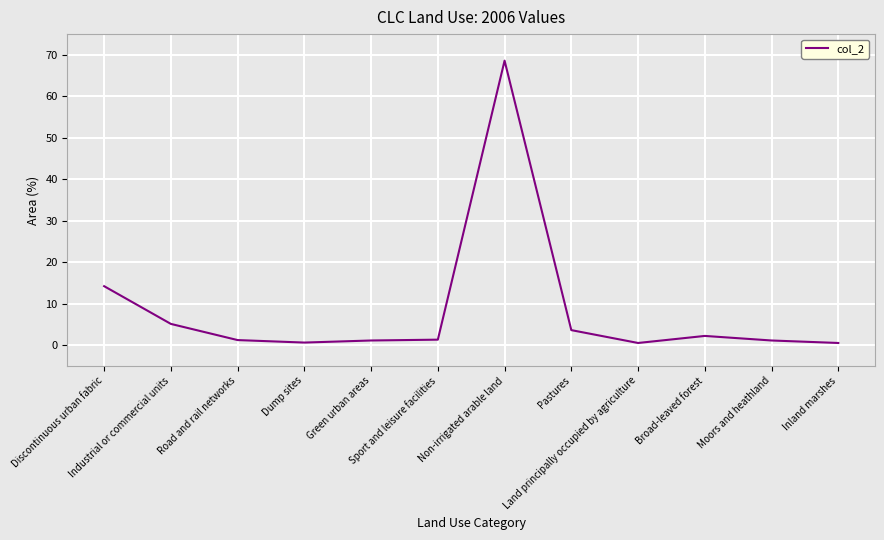

What is the difference between the maximum and minimum values?

68.1